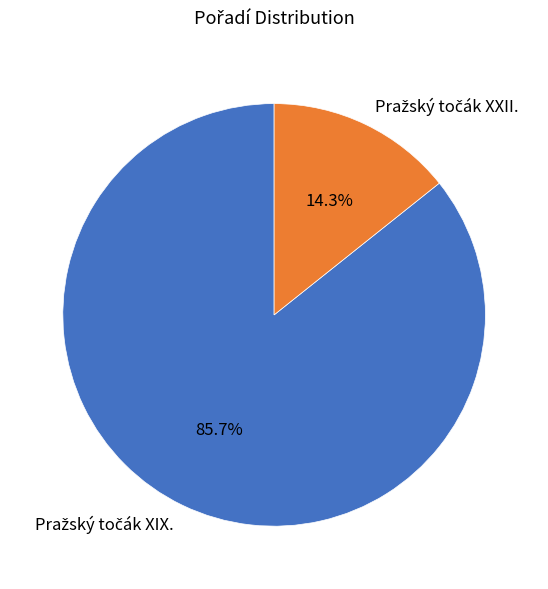

Is there a majority slice in this chart?

Yes